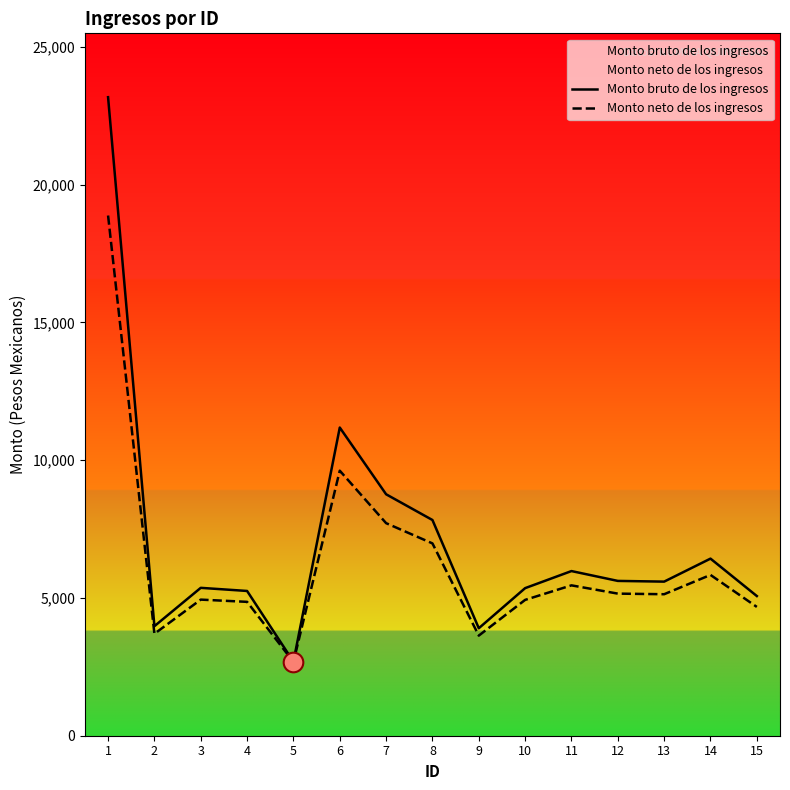

What are all the series names shown in the legend?

Monto bruto de los ingresos, Monto neto de los ingresos